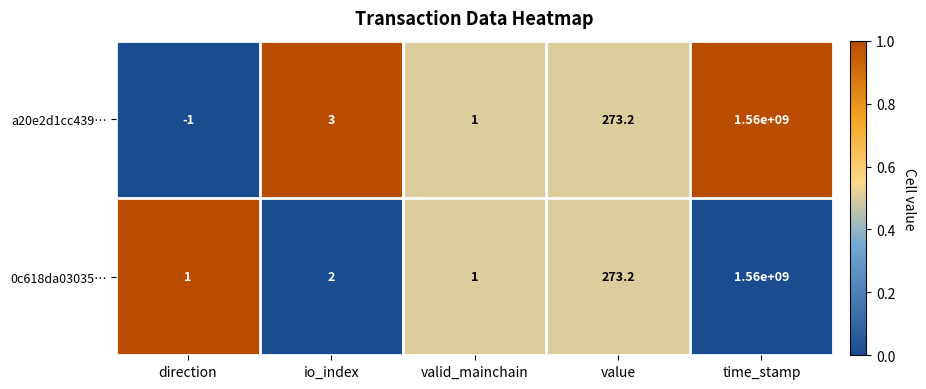

What is the lowest value of the a20e2d1cc439… series?

-1.0